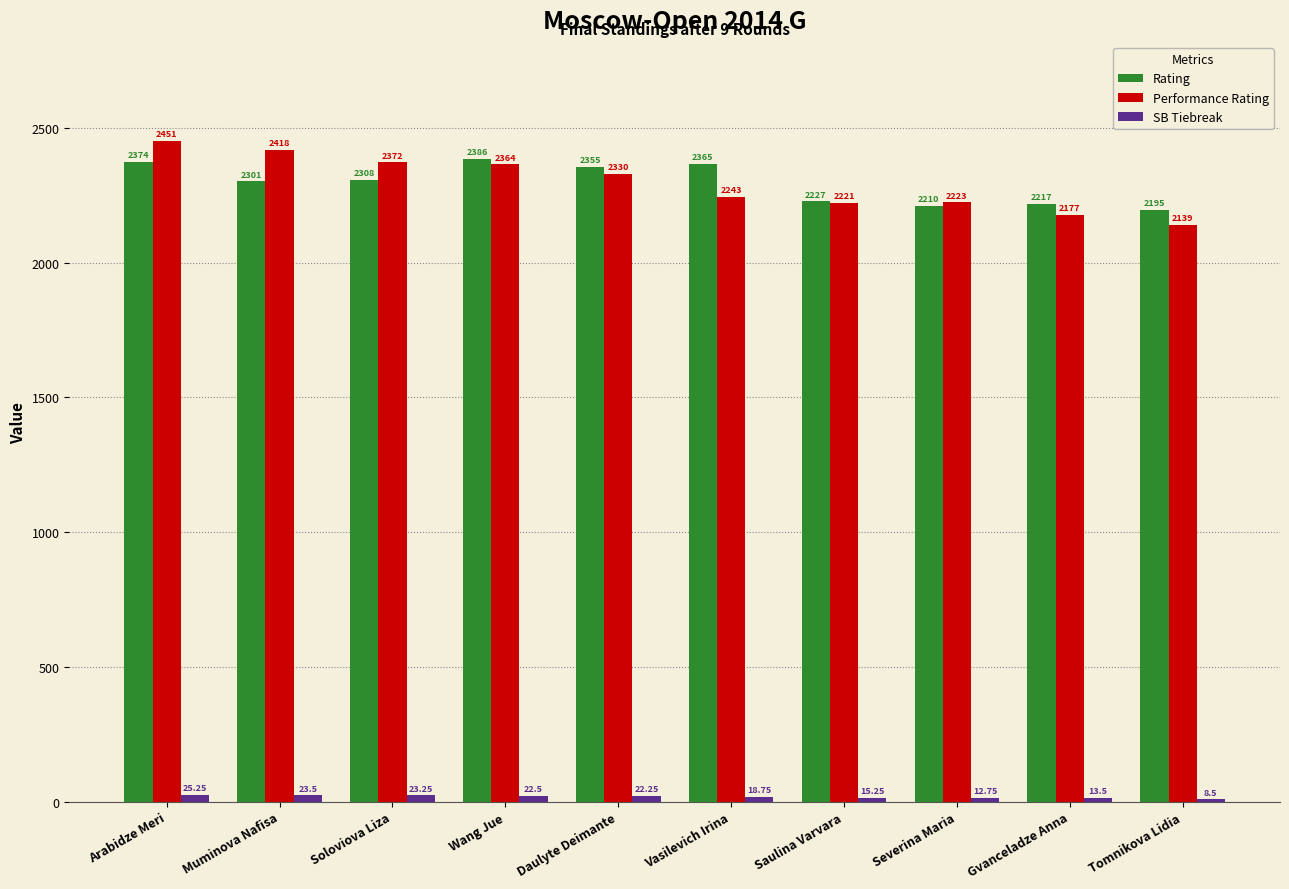

How many distinct data groups are displayed?

3